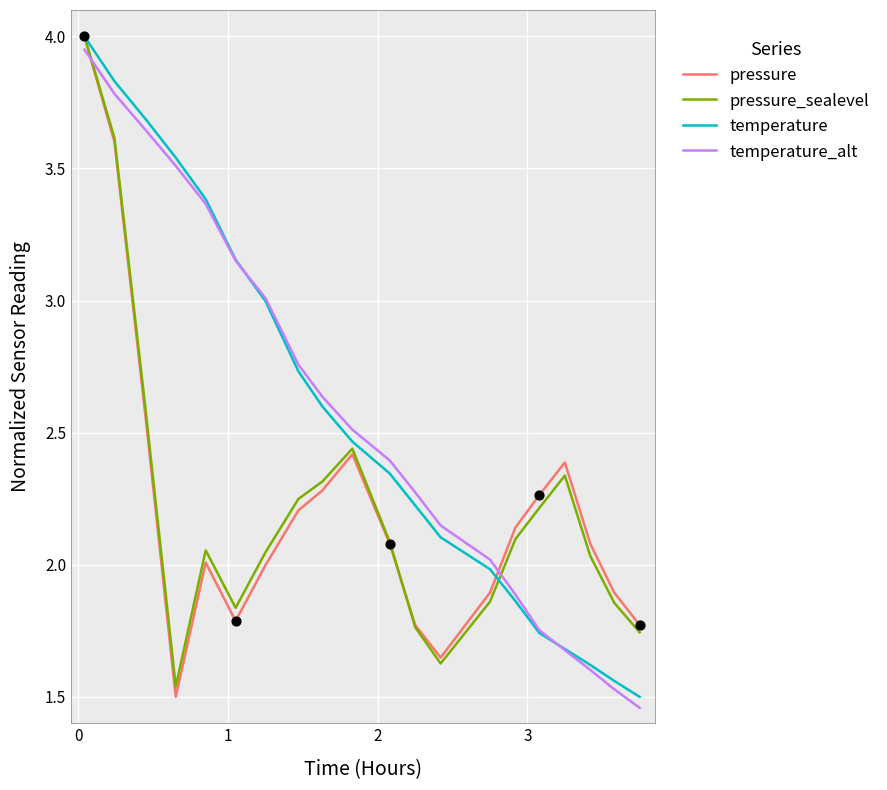

Which series has the largest total across all categories?

temperature_alt